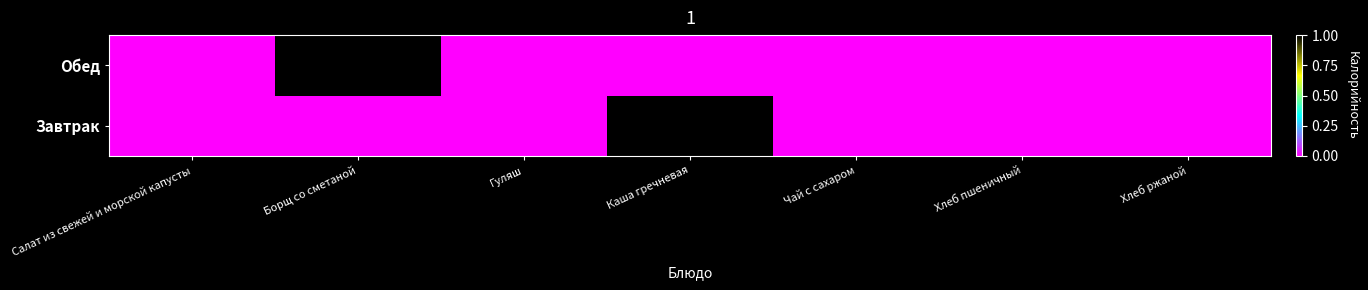

Which has a higher value, Борщ со сметаной or Каша гречневая?

Каша гречневая